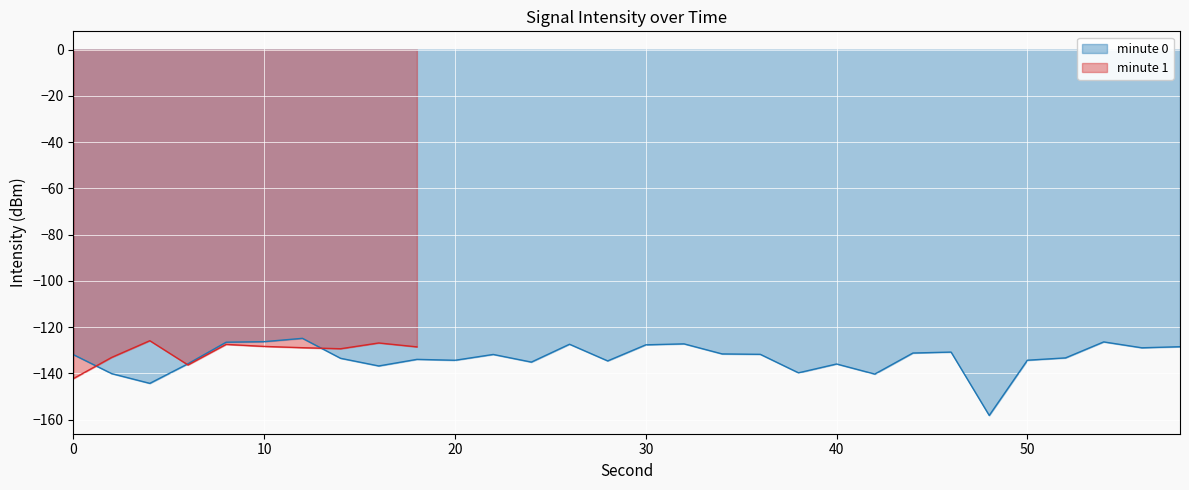

What is the value of the 19th point from the left?

-131.8